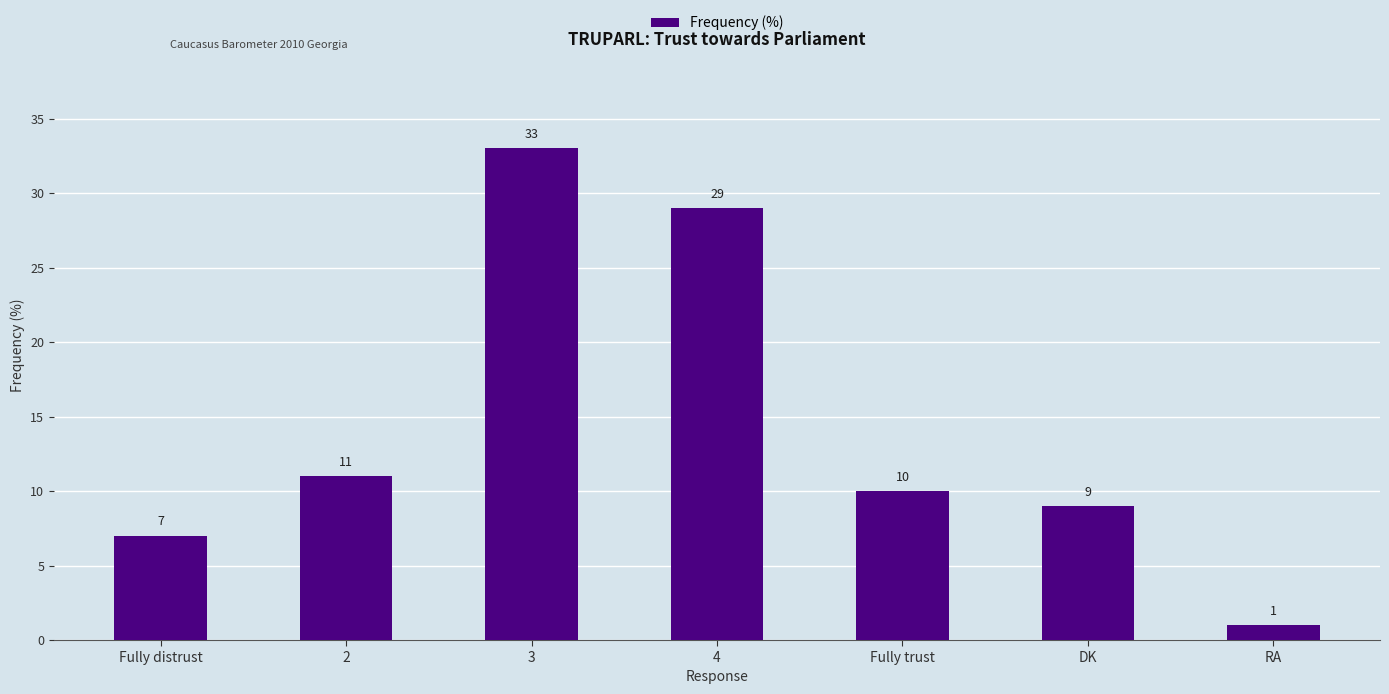

Does the chart contain stacked bars?

No